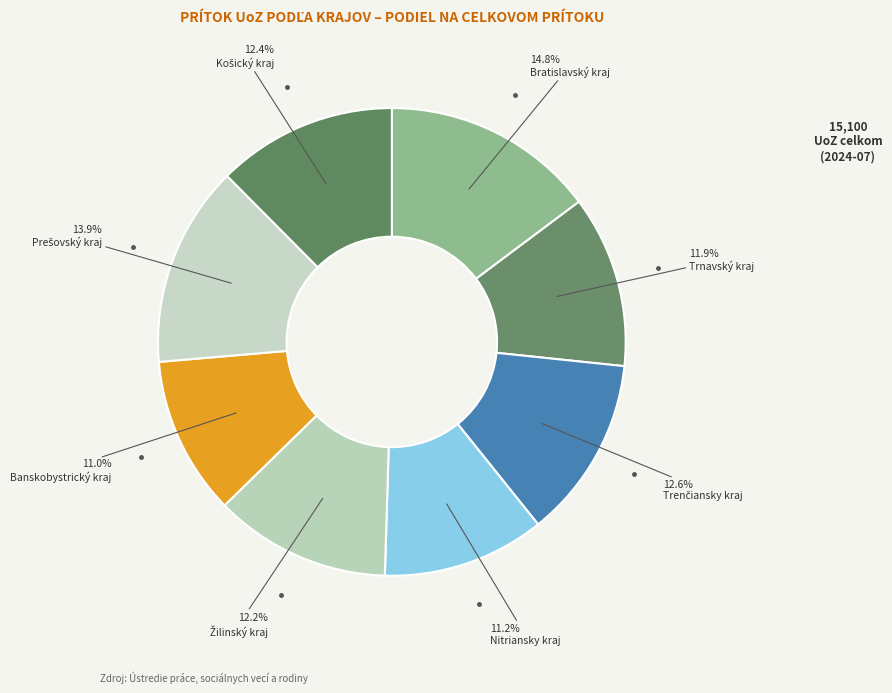

Which slice is the largest?

Bratislavský kraj